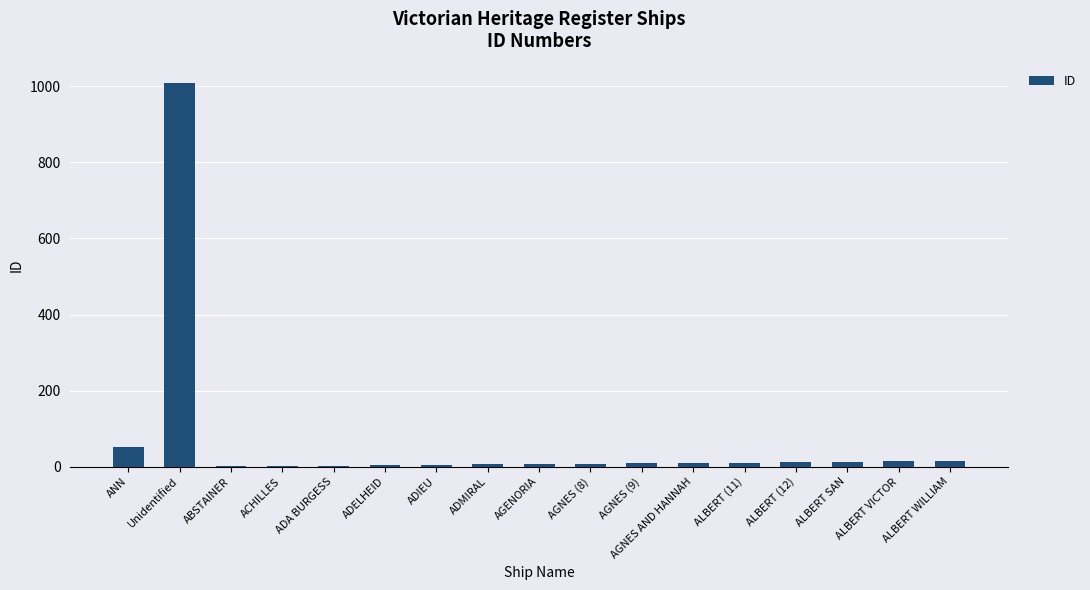

What is the maximum value shown in the chart?

1009